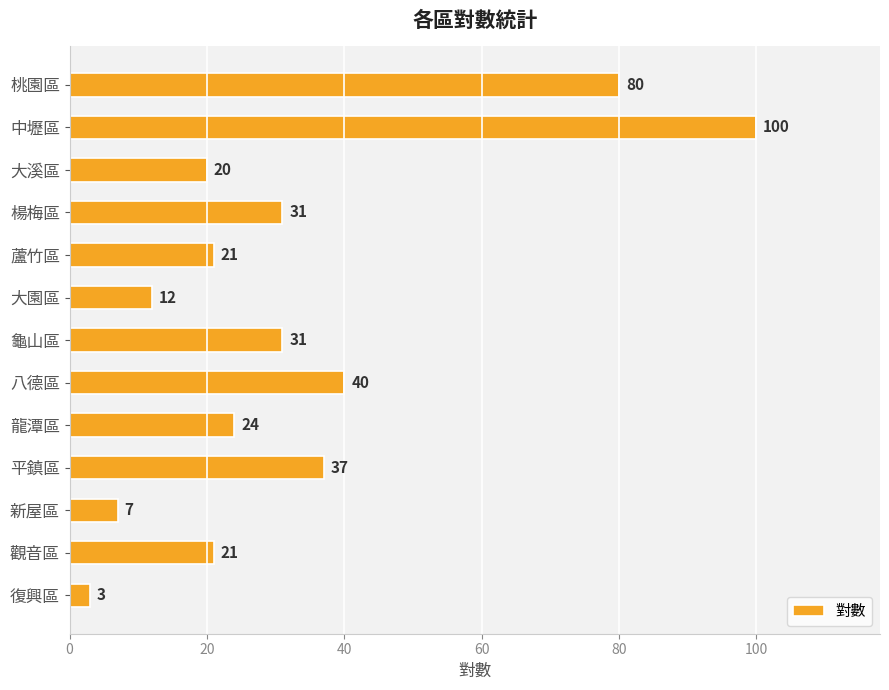

What is the label of the 7th bar from the top?

龜山區